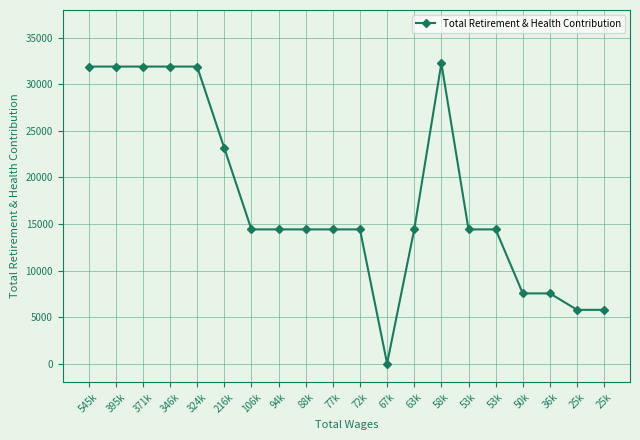

Is it true that the value at 77k is 20699?

False